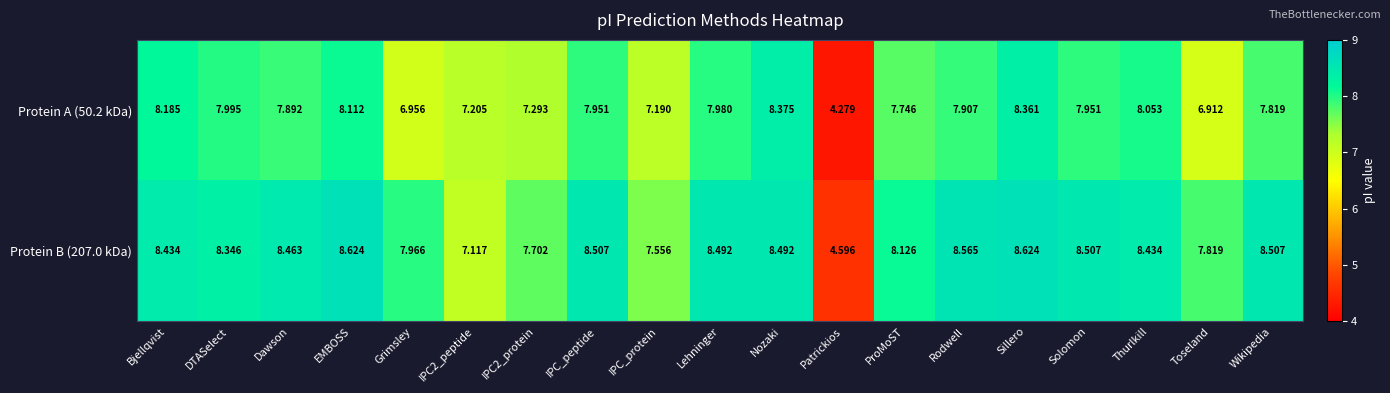

List the series in order of their overall mean, lowest first.

Protein A (50.2 kDa), Protein B (207.0 kDa)